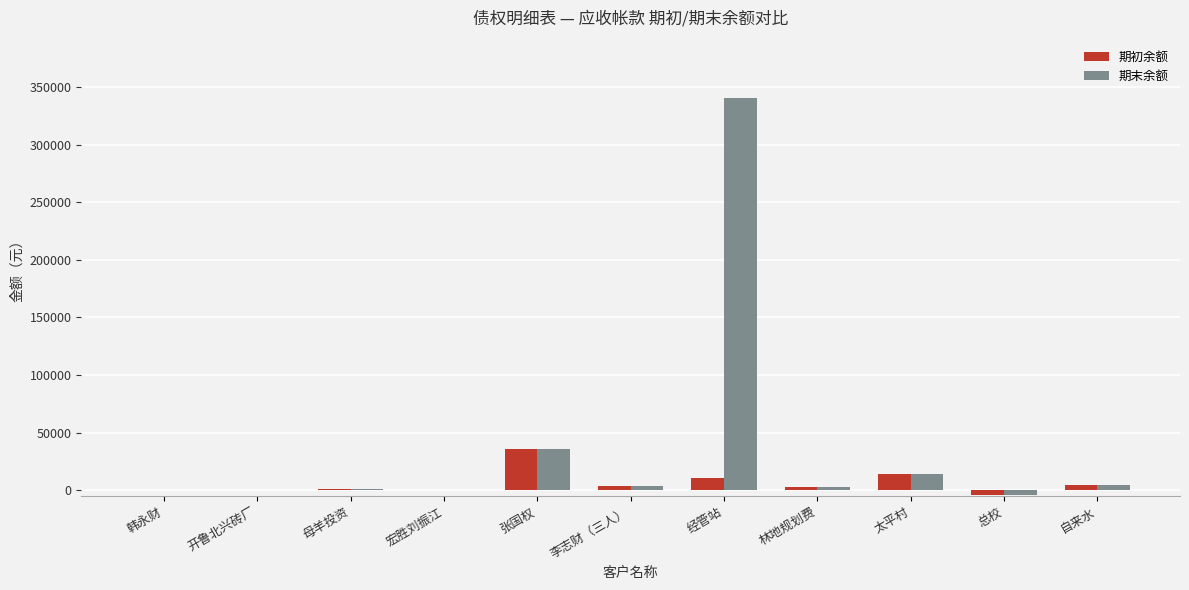

What value does the 期末余额 series have at 张国权?

35606.4